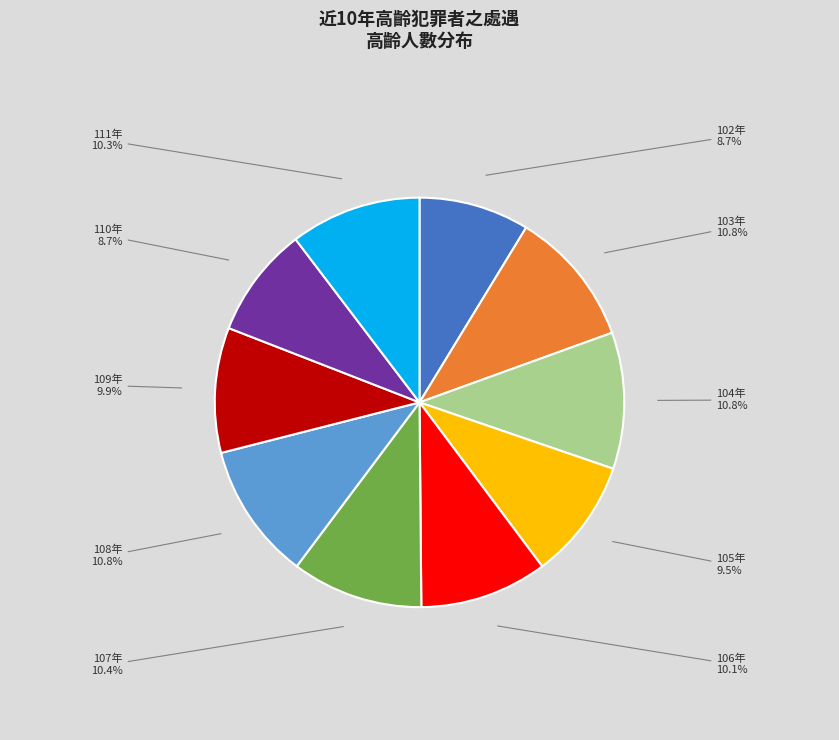

Count the number of slices in the pie.

10